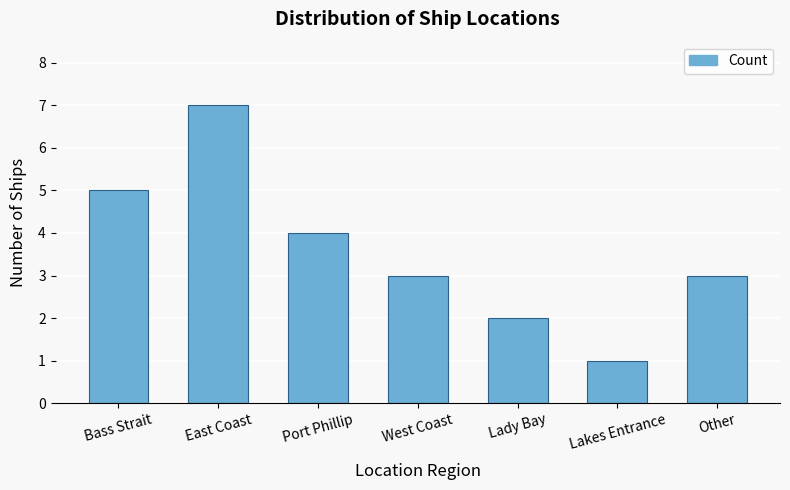

True or false: the data shows 1 at Lakes Entrance.

True